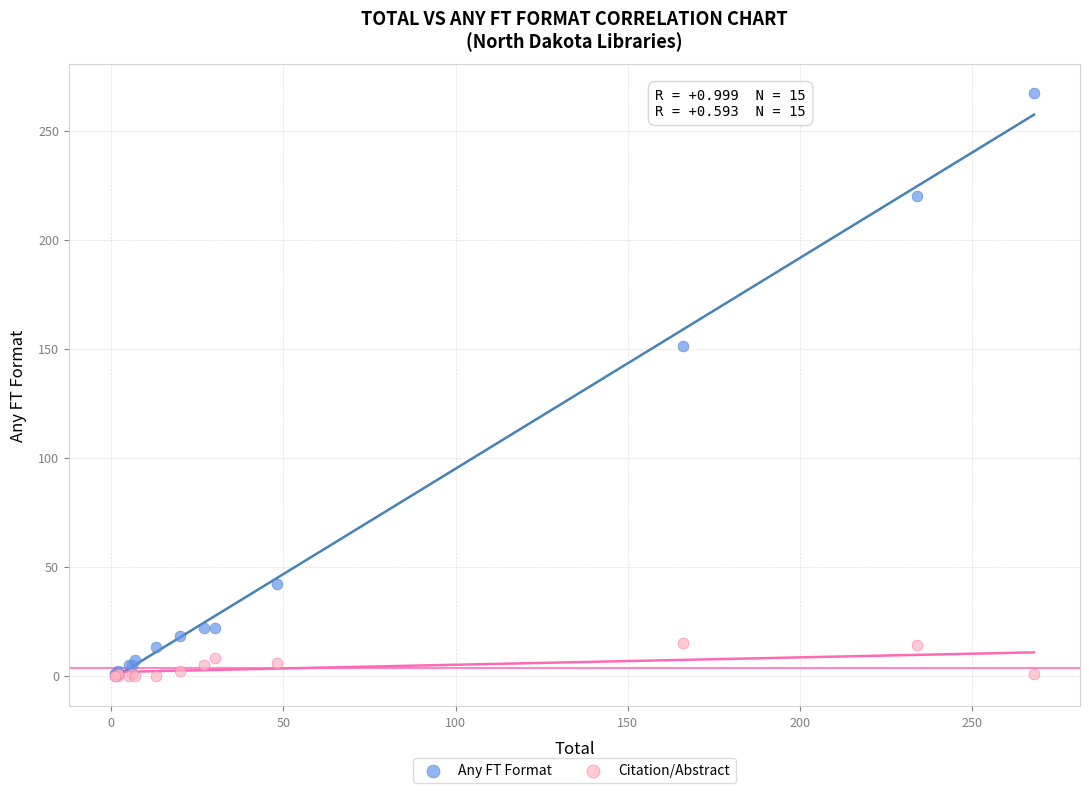

Across all series, what Y value is closest to 133?

151